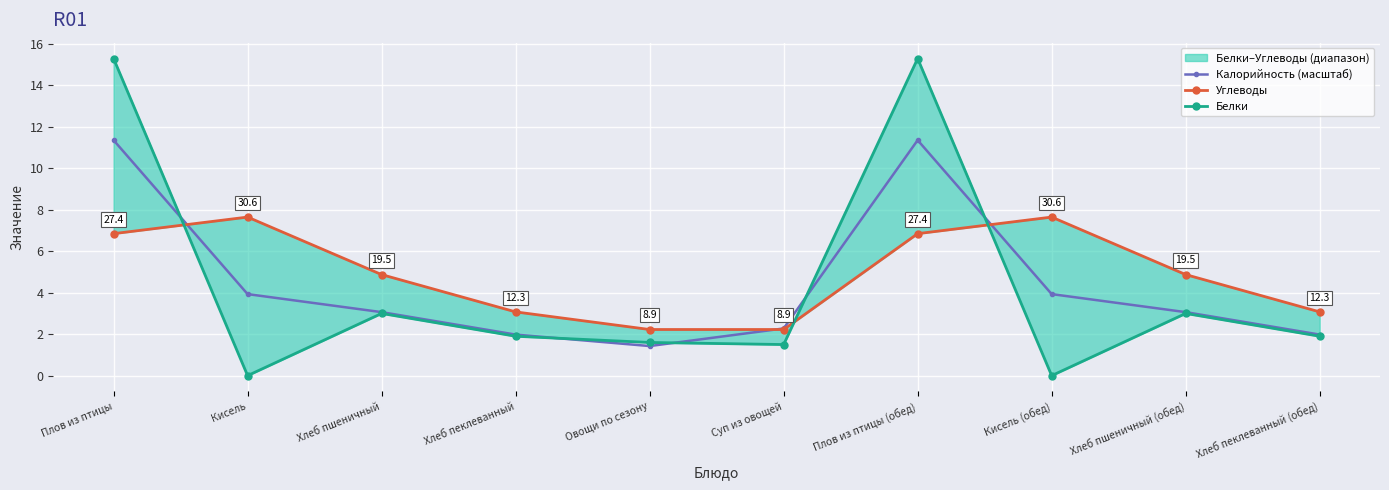

Which label corresponds to the smallest value in the chart?

Кисель